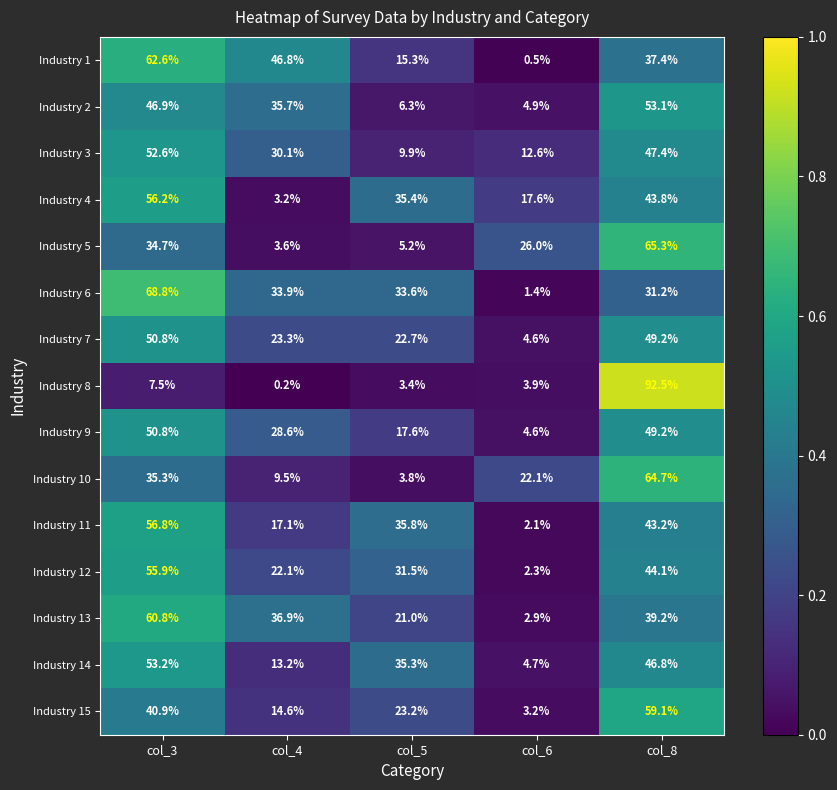

At which category does the chart reach its minimum across all series?

col_4